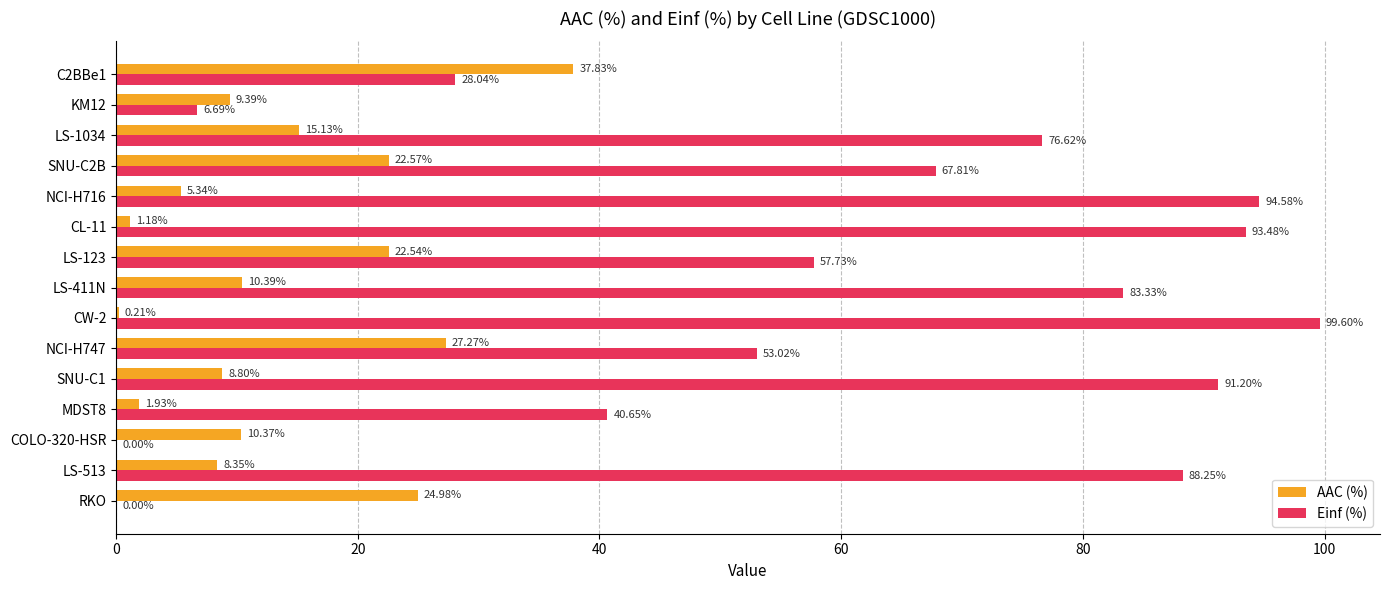

At which category is the sum across all series the highest?

SNU-C1